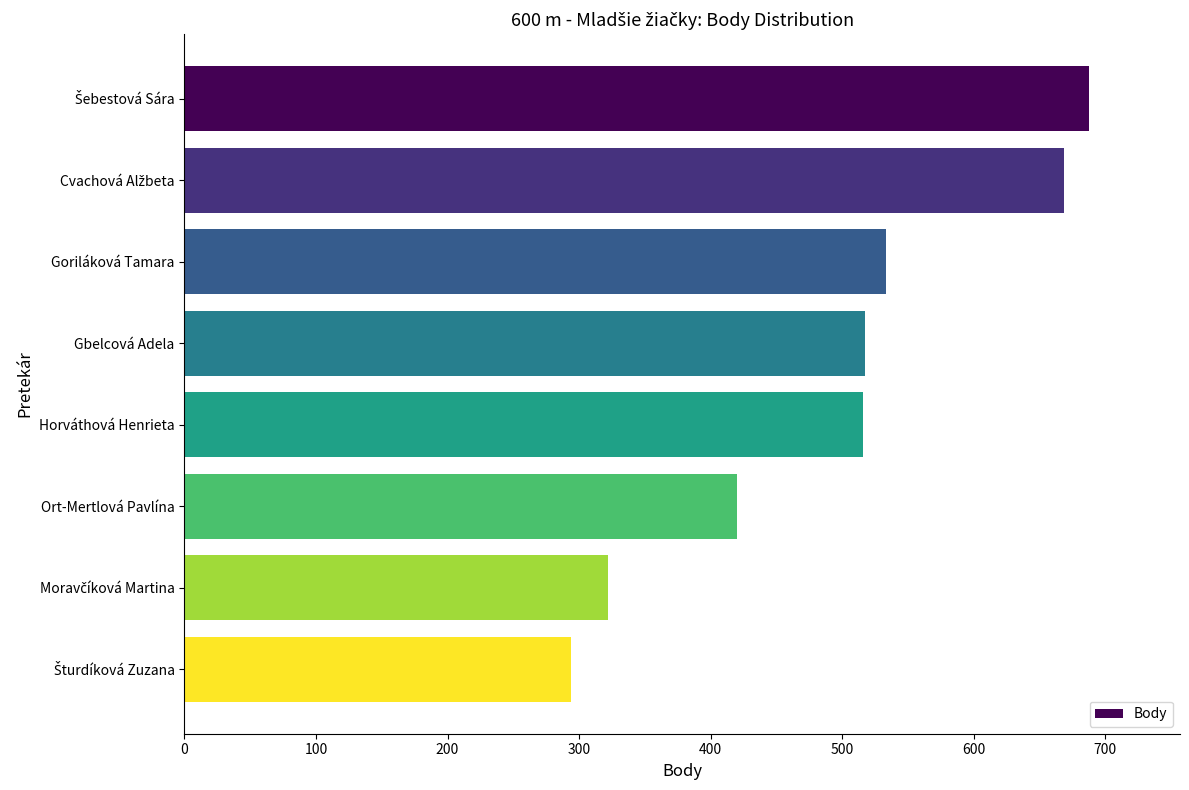

What is the value of the 7th bar from the top?

322